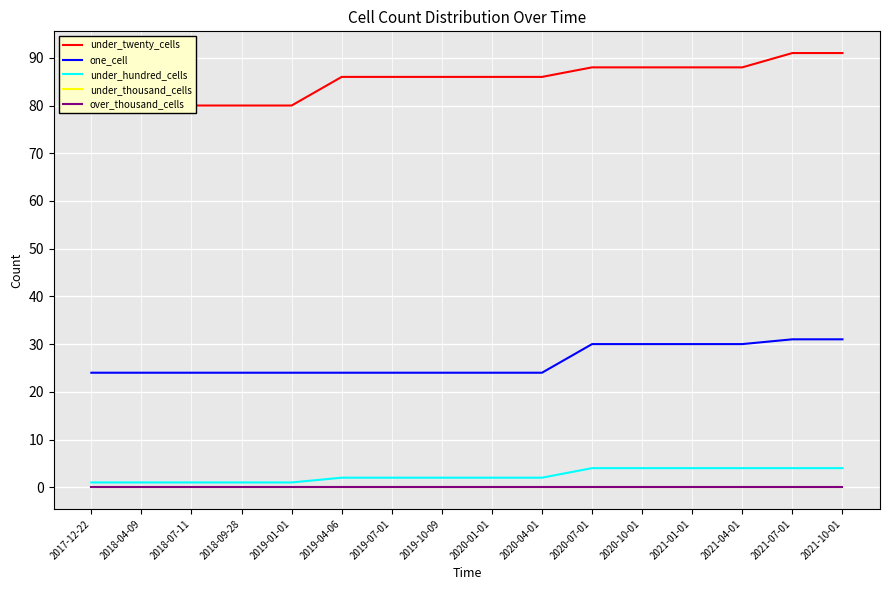

What are all the series names shown in the legend?

under_twenty_cells, one_cell, under_hundred_cells, under_thousand_cells, over_thousand_cells